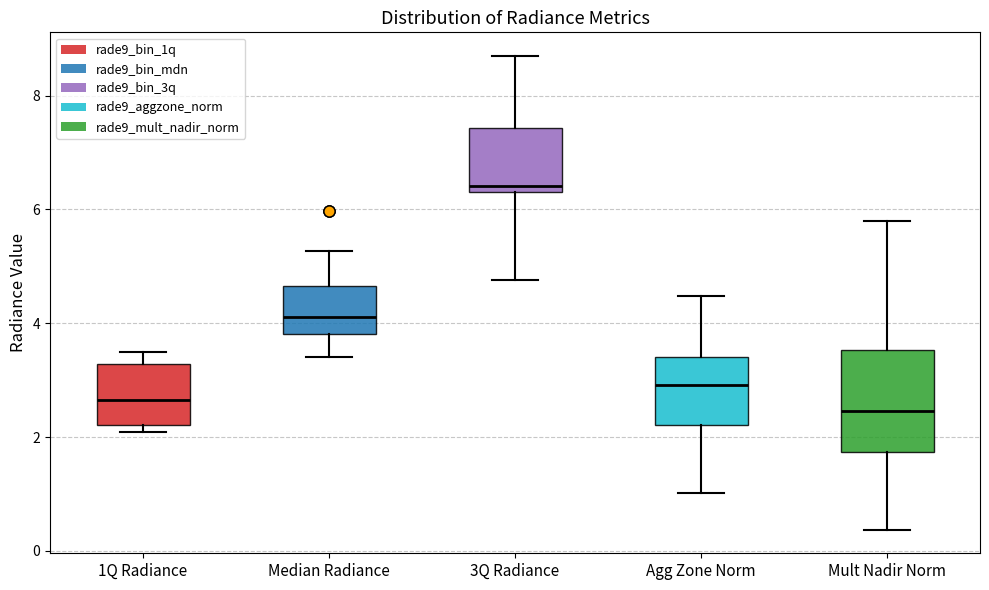

Reading left to right, transcribe this box plot: for each box, give where its median line is, the range the box spans, and where its two whiskers end, as read against the y-axis. The values are not printed on the chart, so give them approximately, as read against the axis.

1Q Radiance: median 2.6, box 2.2 to 3.2, whiskers 2.0 to 3.4
Median Radiance: median 4.2, box 3.8 to 4.6, whiskers 3.4 to 5.2
3Q Radiance: median 6.4 (just above the box's lower edge), box 6.4 to 7.4, whiskers 4.8 to 8.6
Agg Zone Norm: median 3.0, box 2.2 to 3.4, whiskers 1.0 to 4.4
Mult Nadir Norm: median 2.4, box 1.8 to 3.6, whiskers 0.4 to 5.8